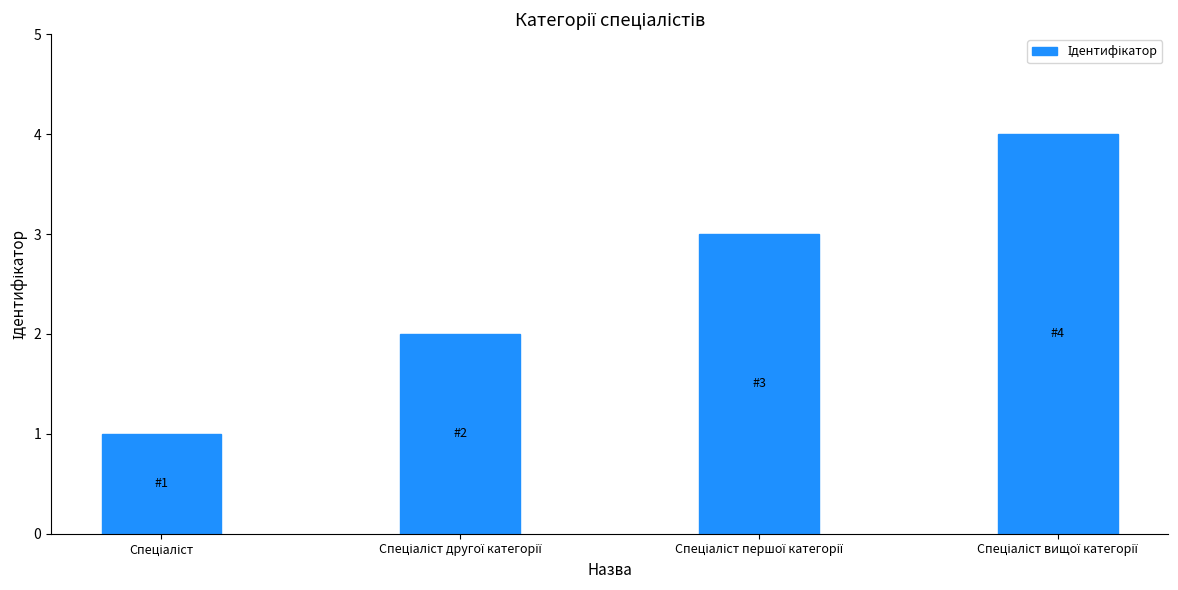

What is the maximum value shown in the chart?

4